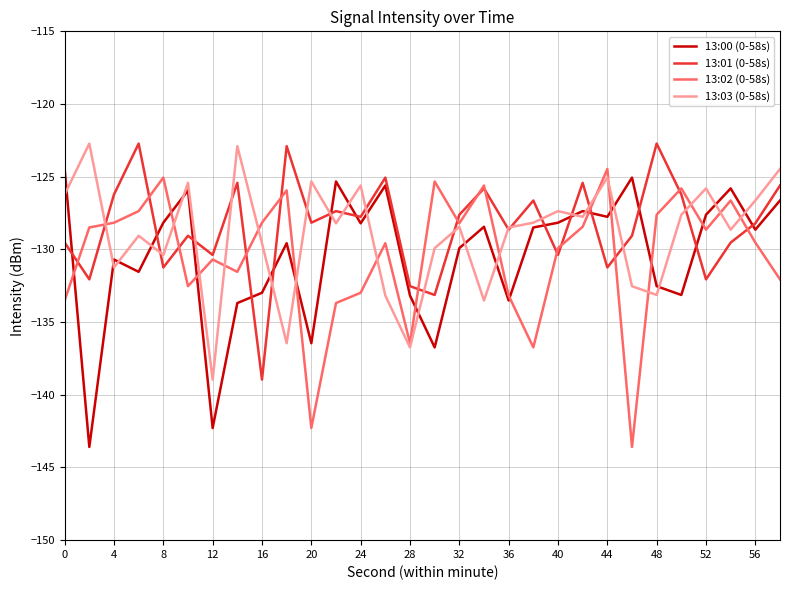

True or false: 13:00 (0-58s) has more than 2 points higher than both neighbors.

True